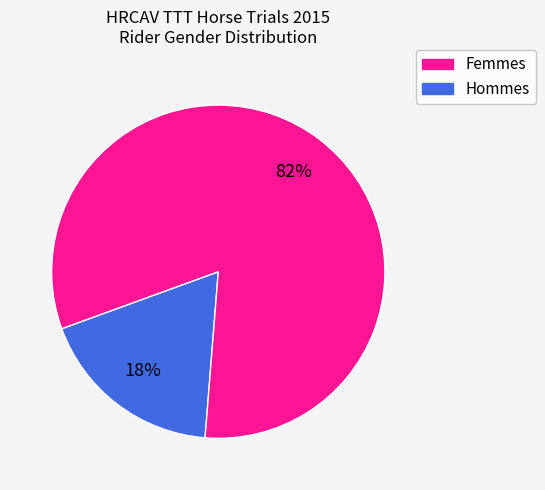

Does any single category account for the majority?

Yes